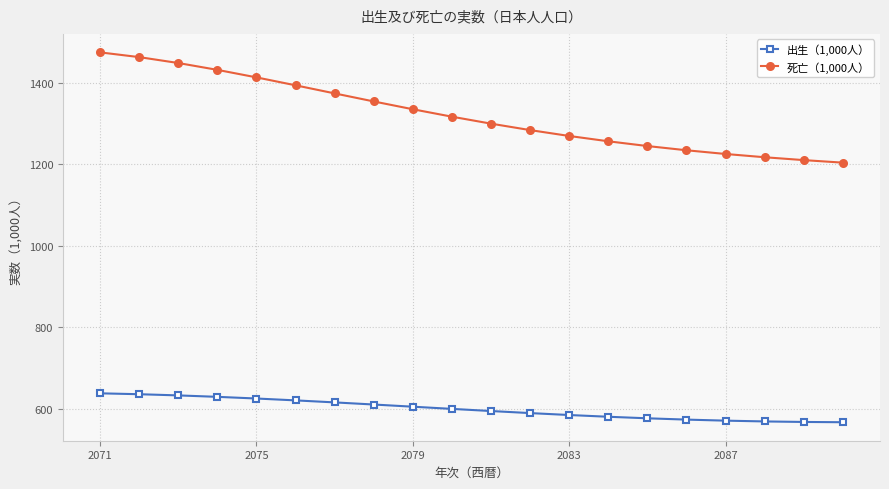

What is the sum of all 出生（1,000人） values?

11974.3